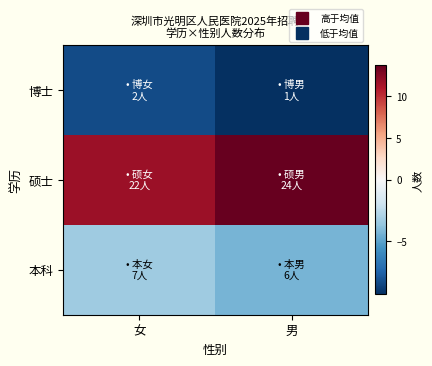

What is the smallest value displayed?

-9.3